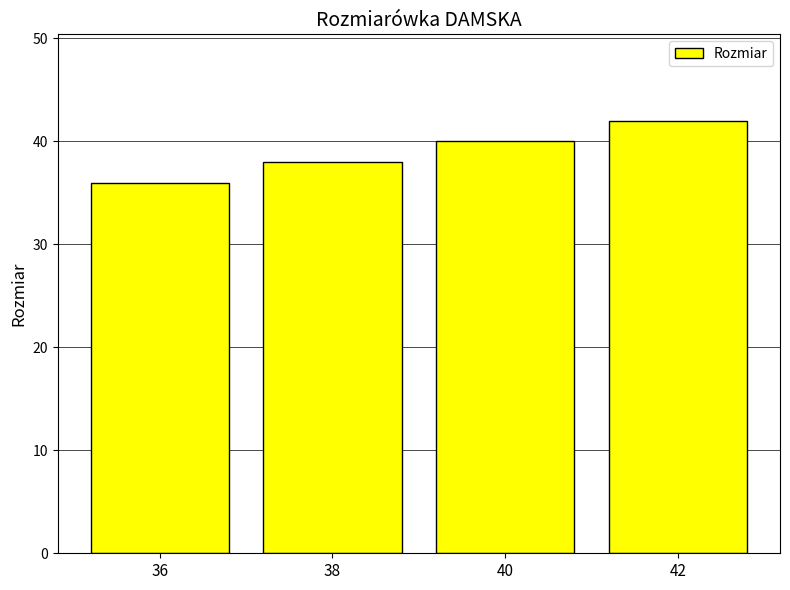

How many values are below 40?

2